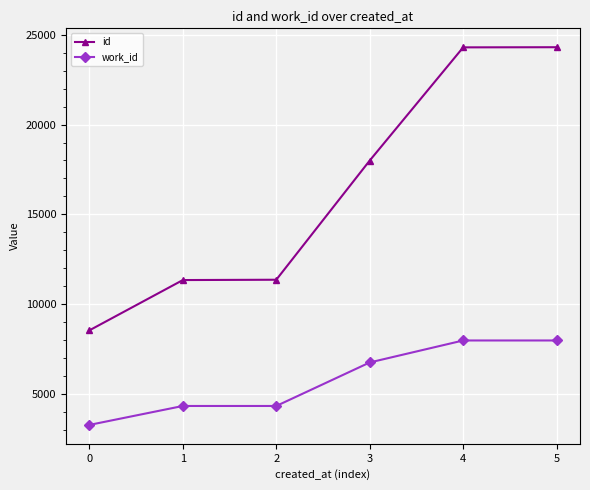

List the series in order of their overall mean, highest first.

id, work_id